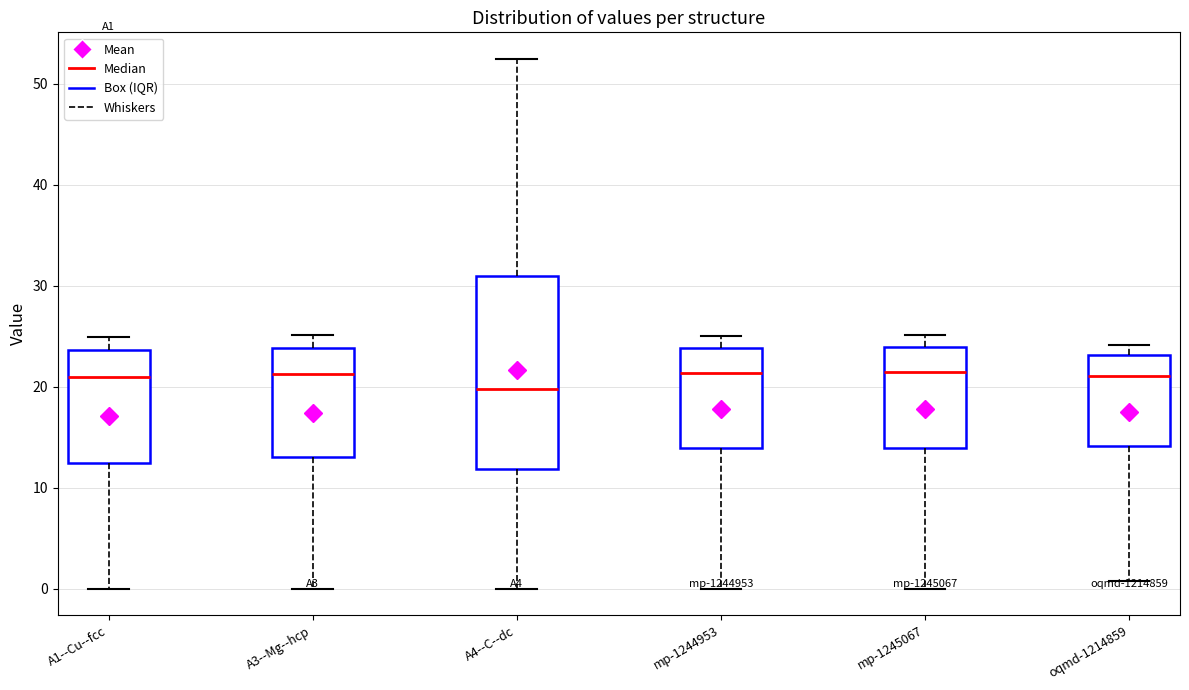

Where does the median line of the box for A4--C--dc sit on the y-axis? The values are not printed on the chart, so give them approximately, as read against the axis.

20